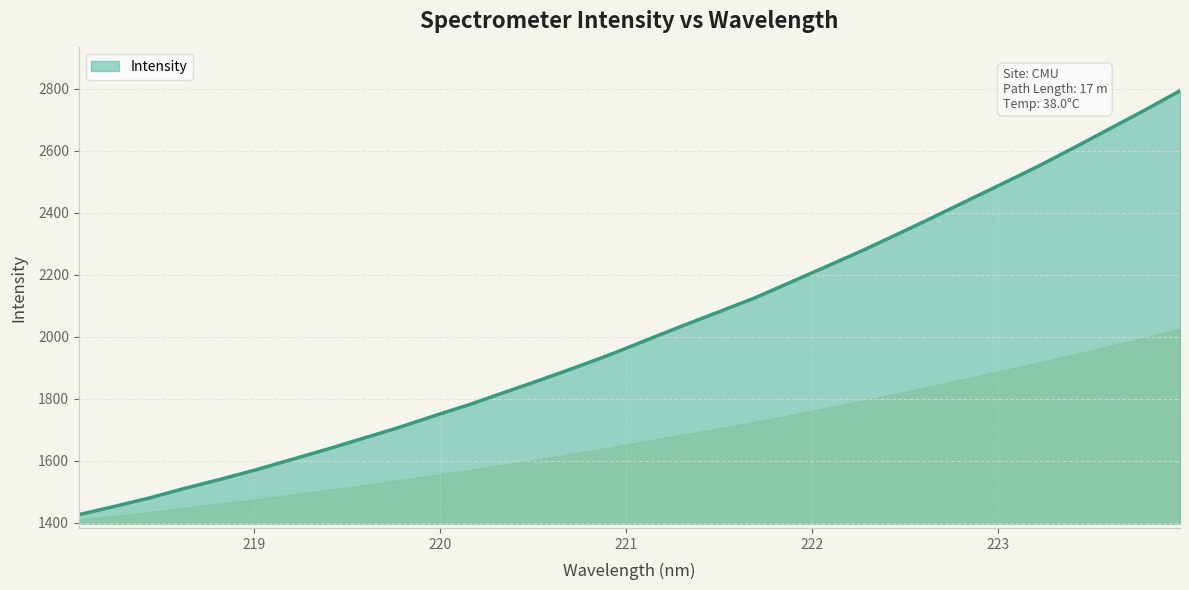

What is the greatest value displayed?

2794.3